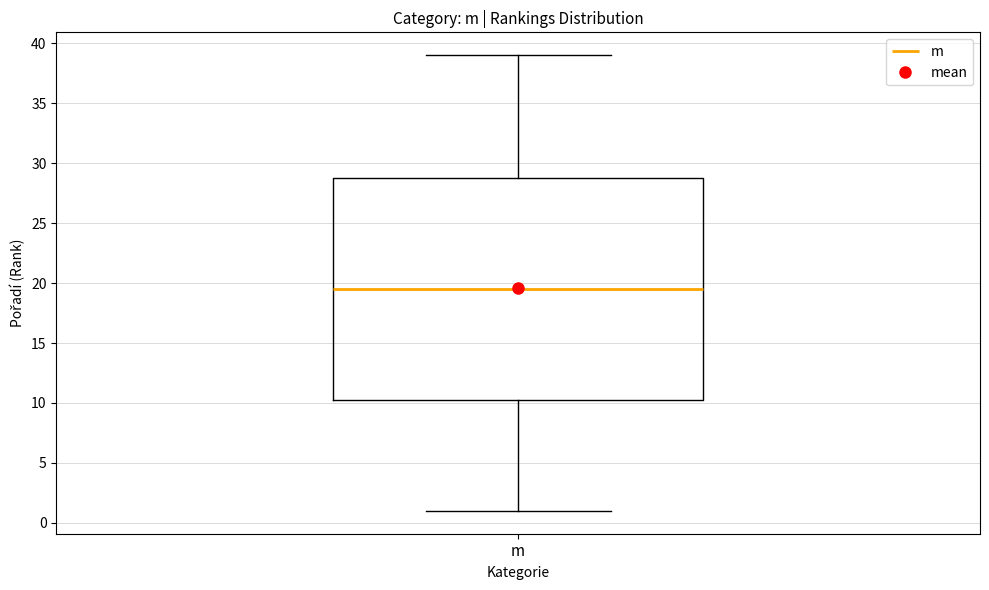

Where does the median line of the box for m sit on the y-axis? The values are not printed on the chart, so give them approximately, as read against the axis.

19.5